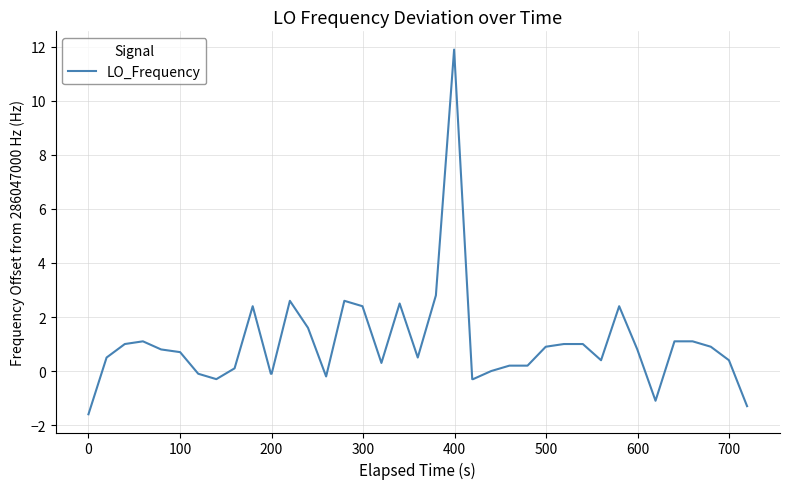

What is the difference between the maximum and minimum values?

13.5